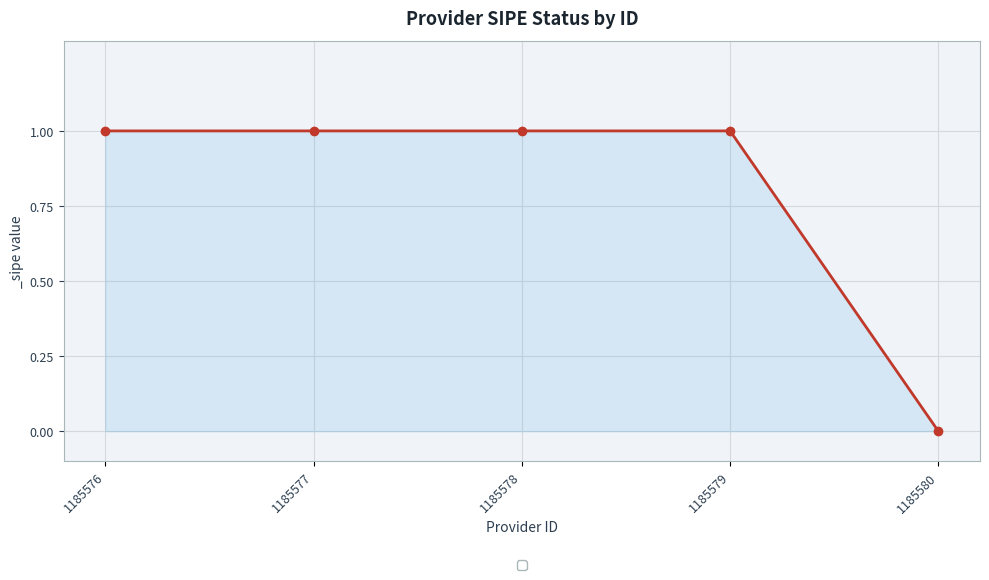

What is the difference between the values at 1185578 and 1185580?

1